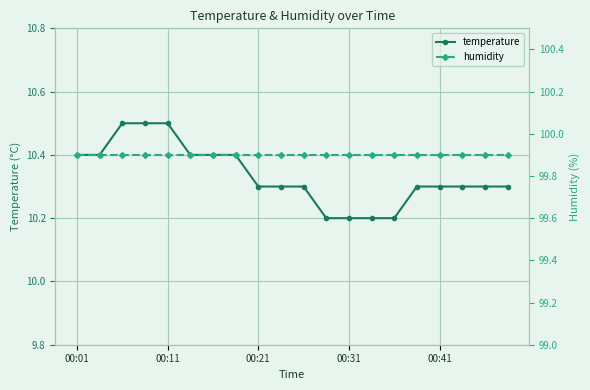

What is the lowest value of the temperature series?

10.2